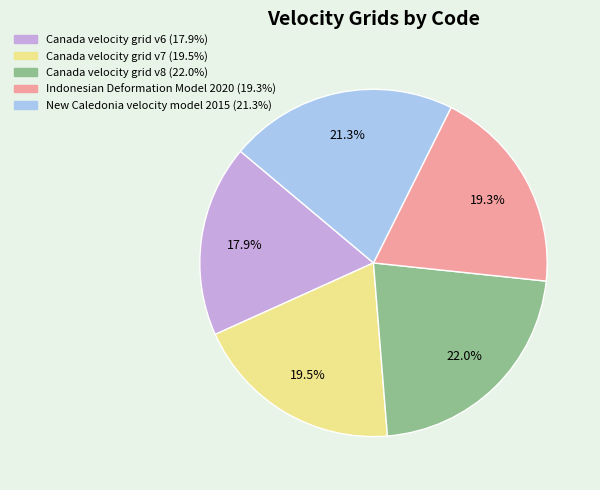

What portion of the pie excludes Canada velocity grid v8?

78.0%